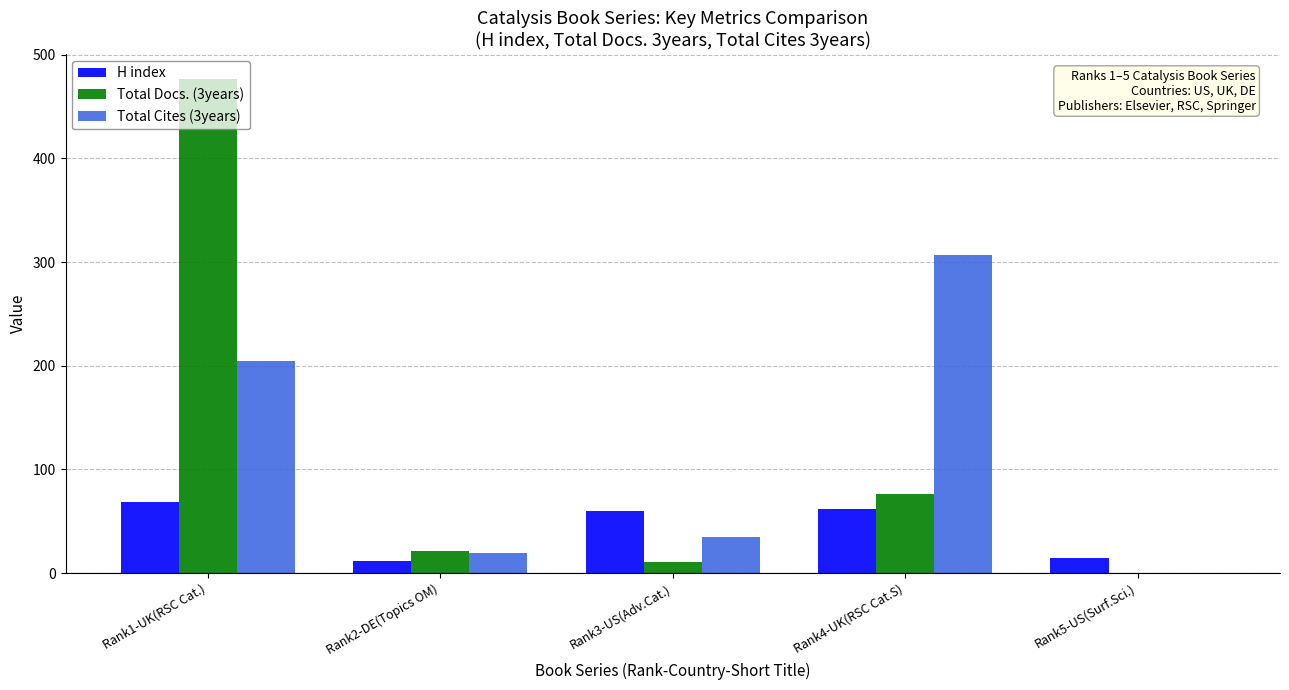

At which category is the sum across all series the highest?

Rank1-UK(RSC Cat.)